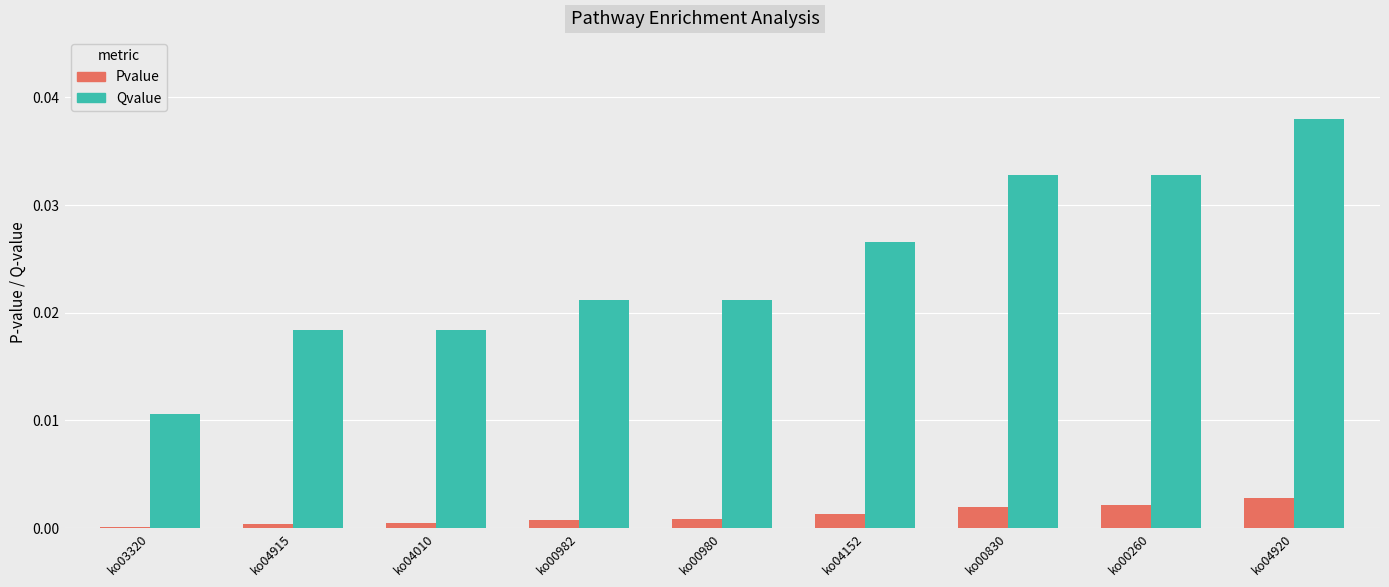

At which label does Qvalue reach its peak?

ko04920